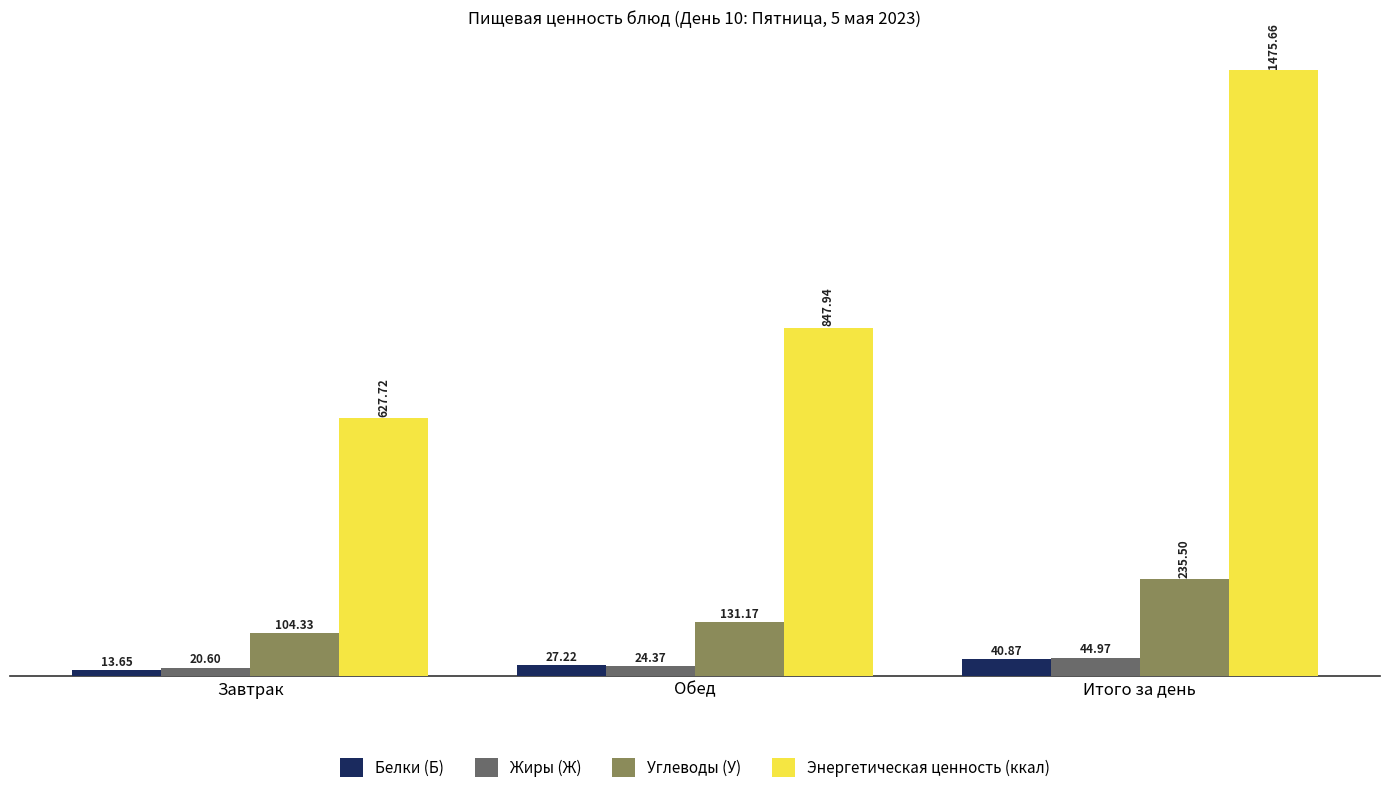

Which series has the widest spread of values?

Энергетическая ценность (ккал)